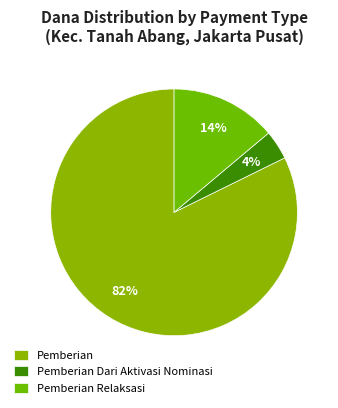

What is the change in value from Pemberian to Pemberian Dari Aktivasi Nominasi?

-3375000